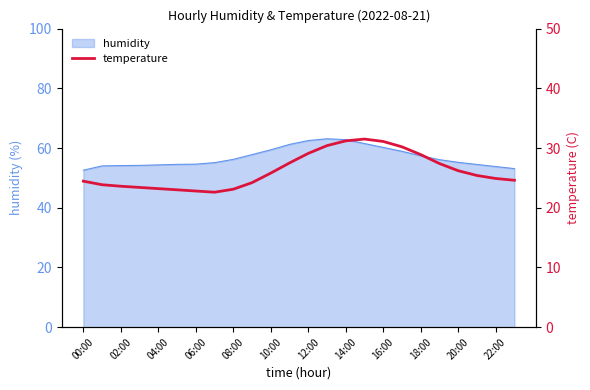

Is it true that humidity equals 54.4 at 04:00?

True